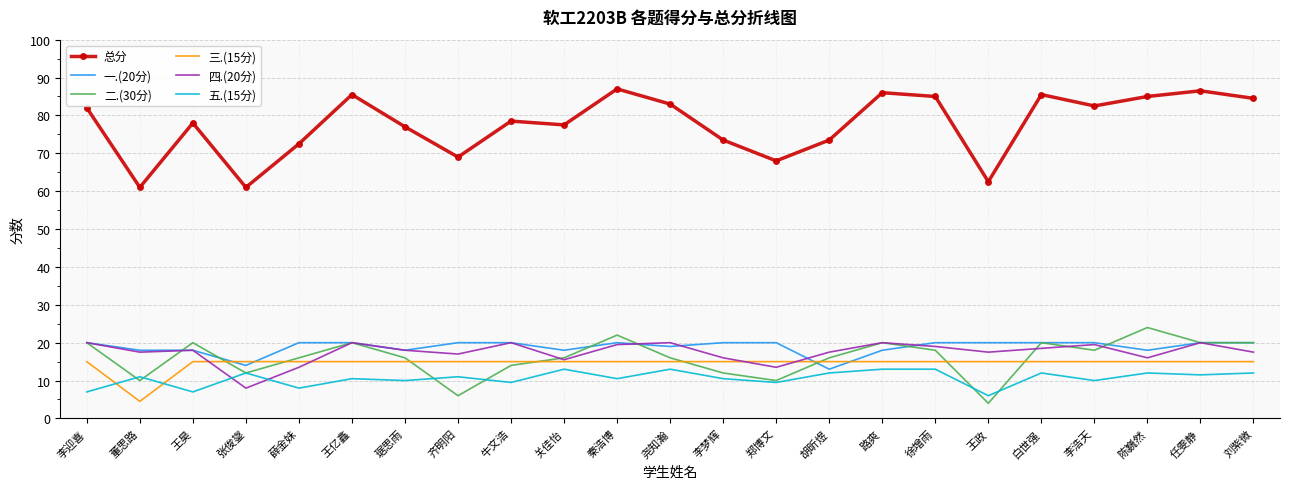

Which series has the largest range (max minus min)?

总分